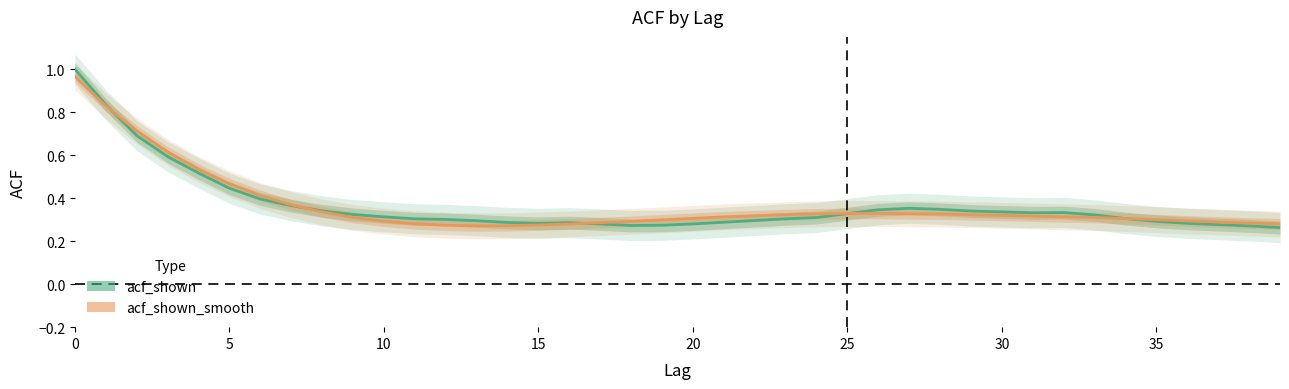

Which series has the largest total across all categories?

acf_shown